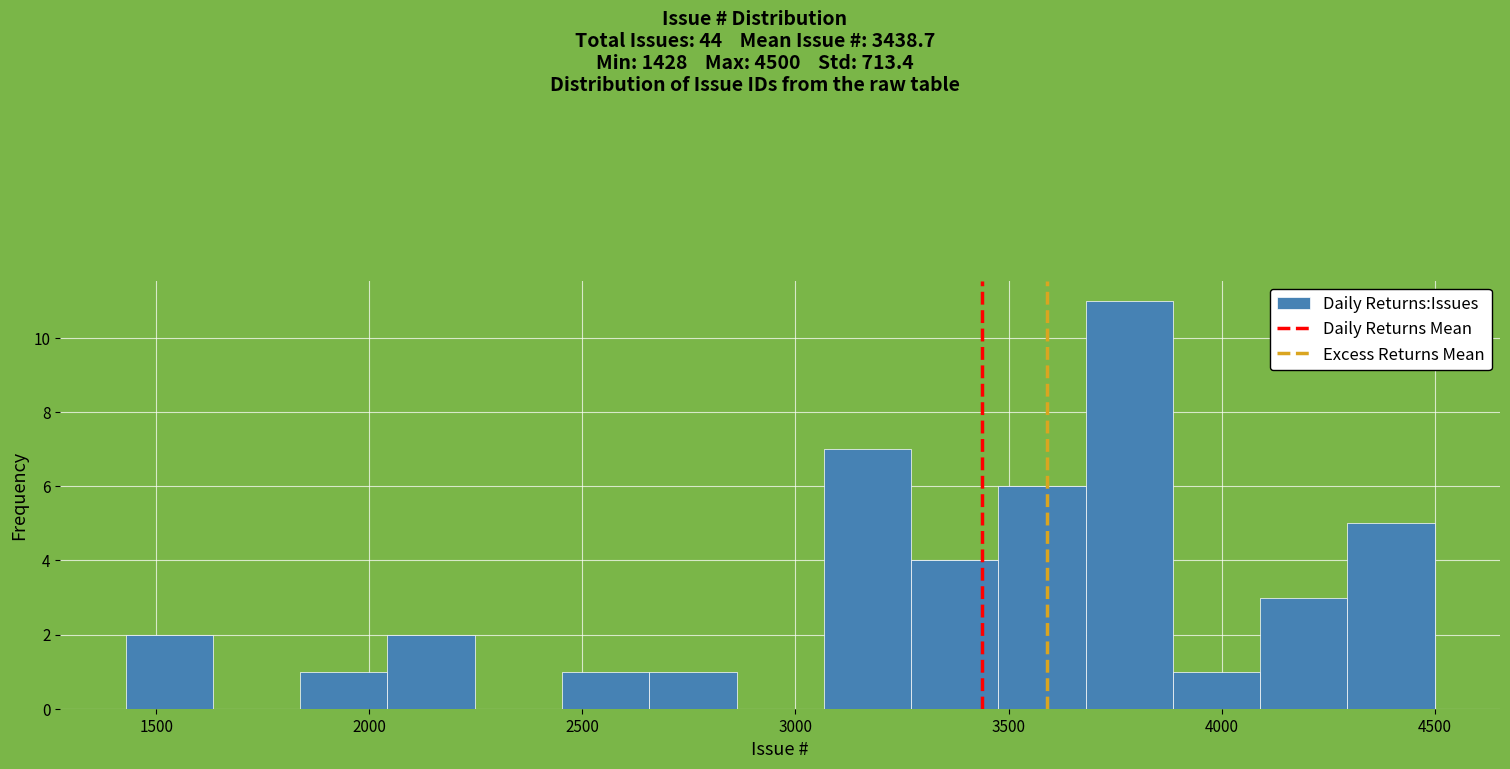

Reading left to right, list every bar in this chart as the range it spans on the x-axis followed by its height. Neither the bar edges nor the heights are printed on the chart, so give them approximately, as read against the axes.

1450 to 1650: 2
1650 to 1850: 0
1850 to 2050: 1
2050 to 2250: 2
2250 to 2450: 0
2450 to 2650: 1
2650 to 2850: 1
2850 to 3050: 0
3050 to 3250: 7
3250 to 3500: 4
3500 to 3700: 6
3700 to 3900: 11
3900 to 4100: 1
4100 to 4300: 3
4300 to 4500: 5